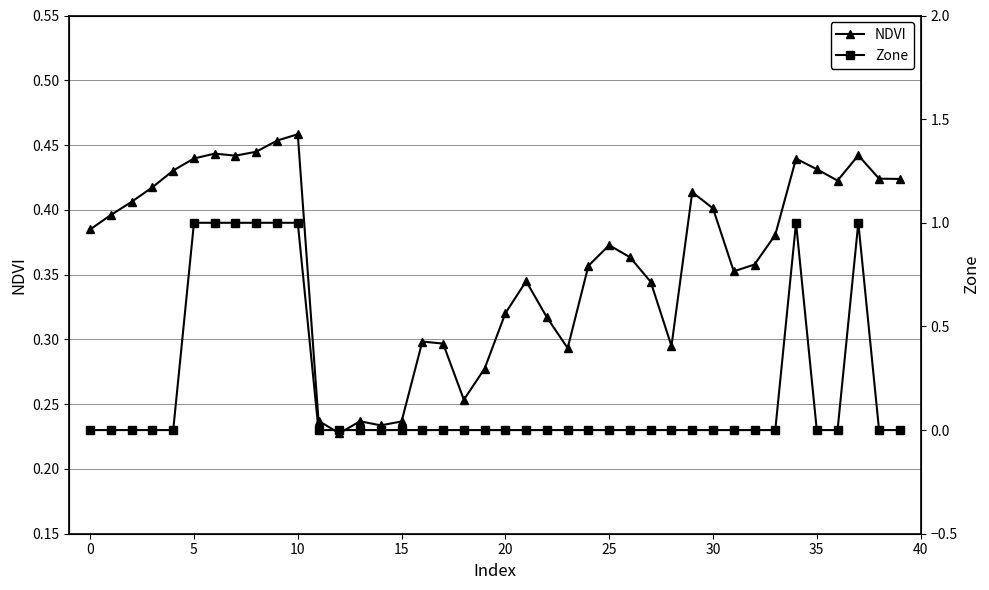

What are all the series names shown in the legend?

NDVI, Zone